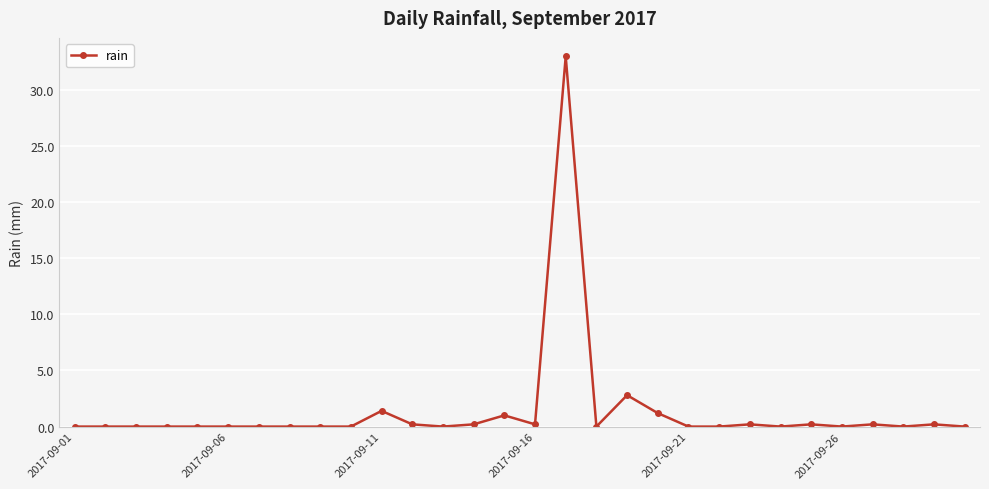

What is the value of the 17th point from the left?

33.0